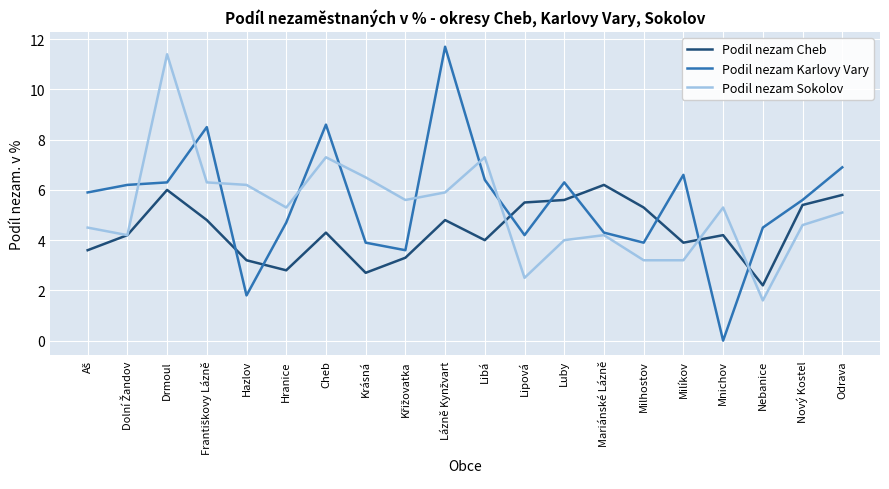

True or false: Podil nezam Cheb has a value of 5.3 at Milhostov.

True